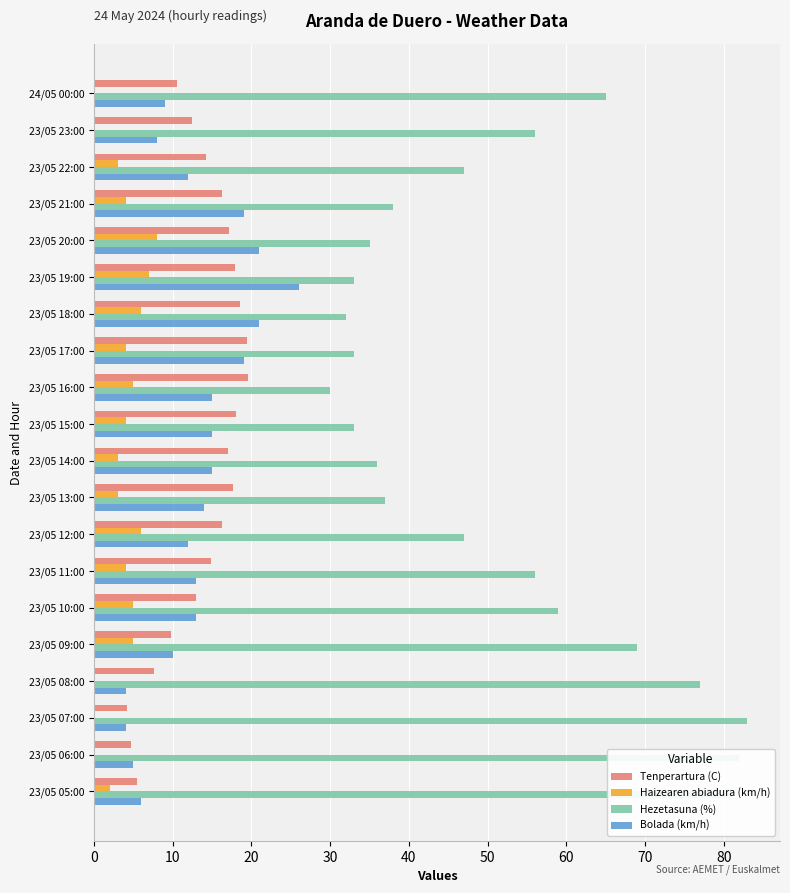

What is the highest value of the Bolada (km/h) series?

26.0